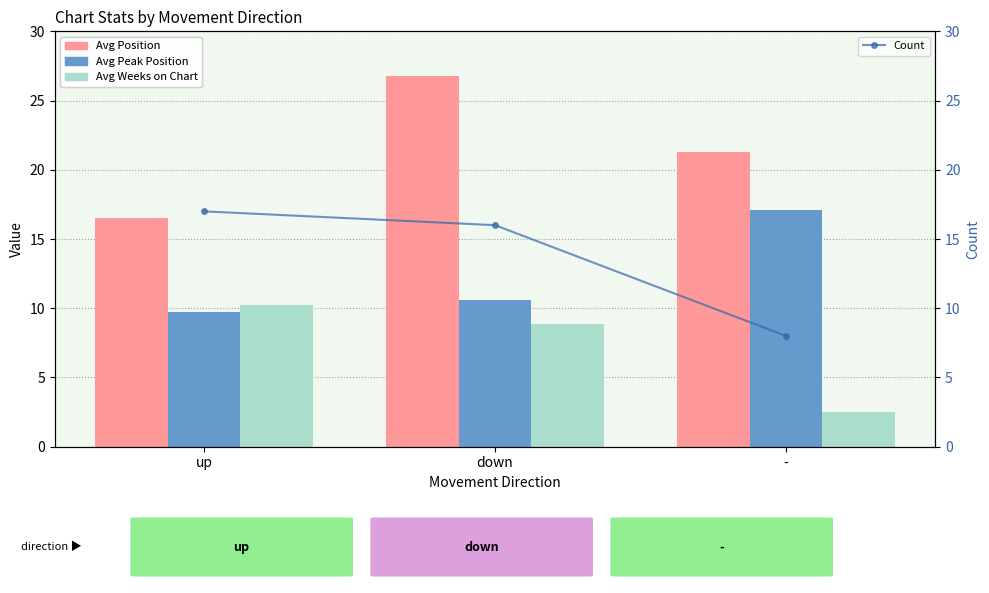

How many values in the Avg Weeks on Chart series exceed 8?

2